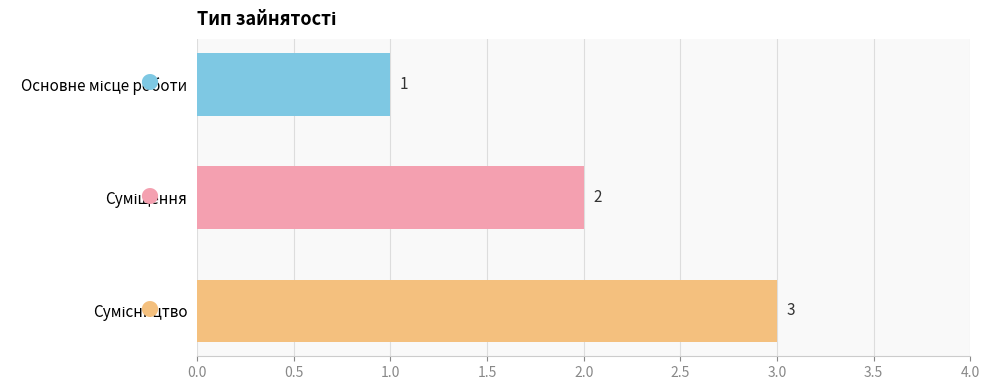

What is the value of the 2nd bar from the top?

2